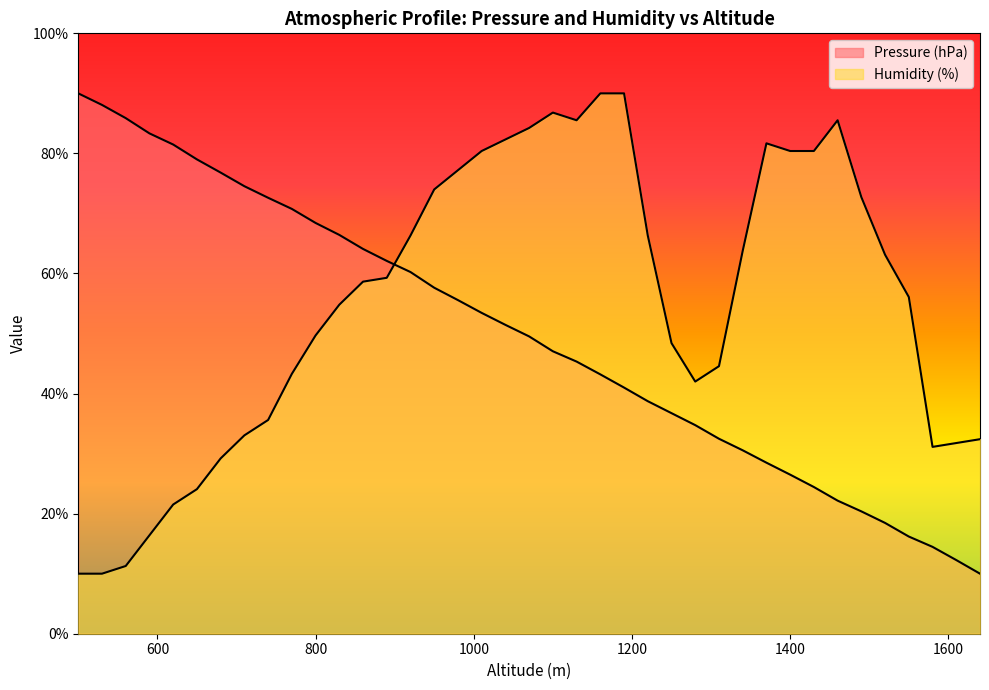

The Pressure (hPa) series shows 38.7 at 1220. True or false?

True